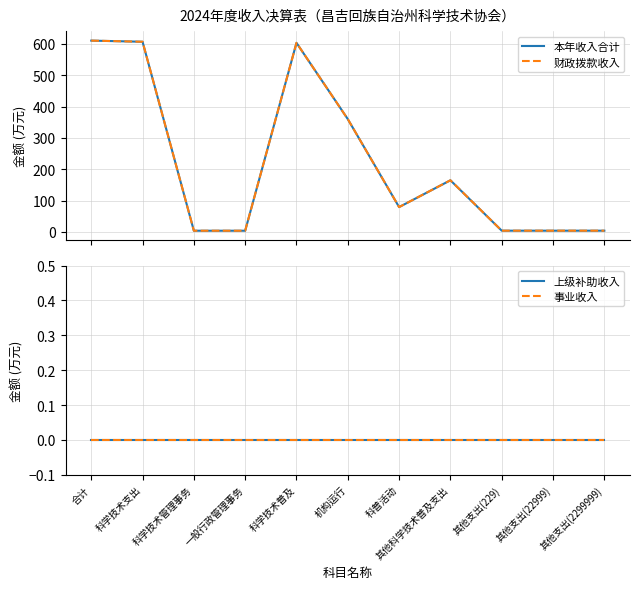

True or false: 本年收入合计 has a value of 352.9 at 科学技术支出.

False